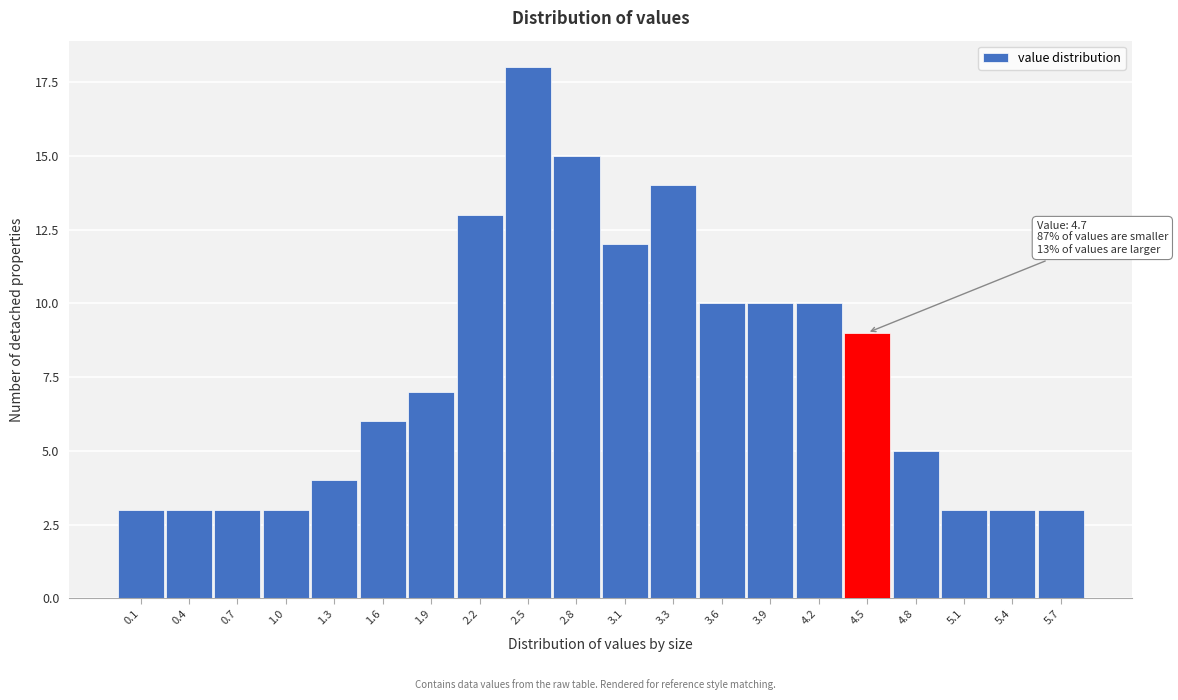

Reading right to left, extract all data points from this chart.

3	3	3	5	9	10	10	10	14	12	15	18	13	7	6	4	3	3	3	3